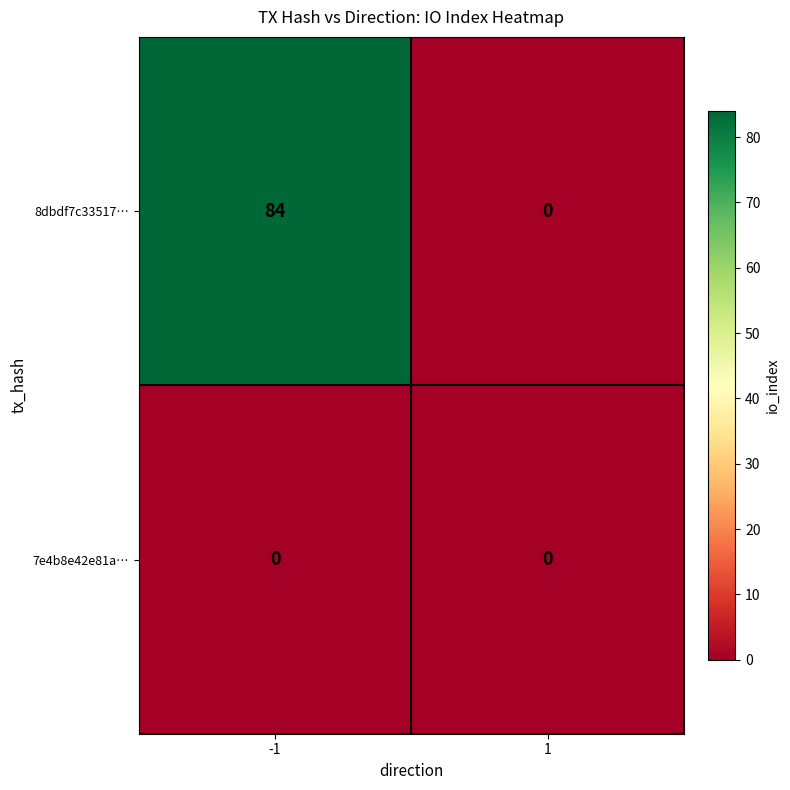

What is the maximum value shown in the chart?

84